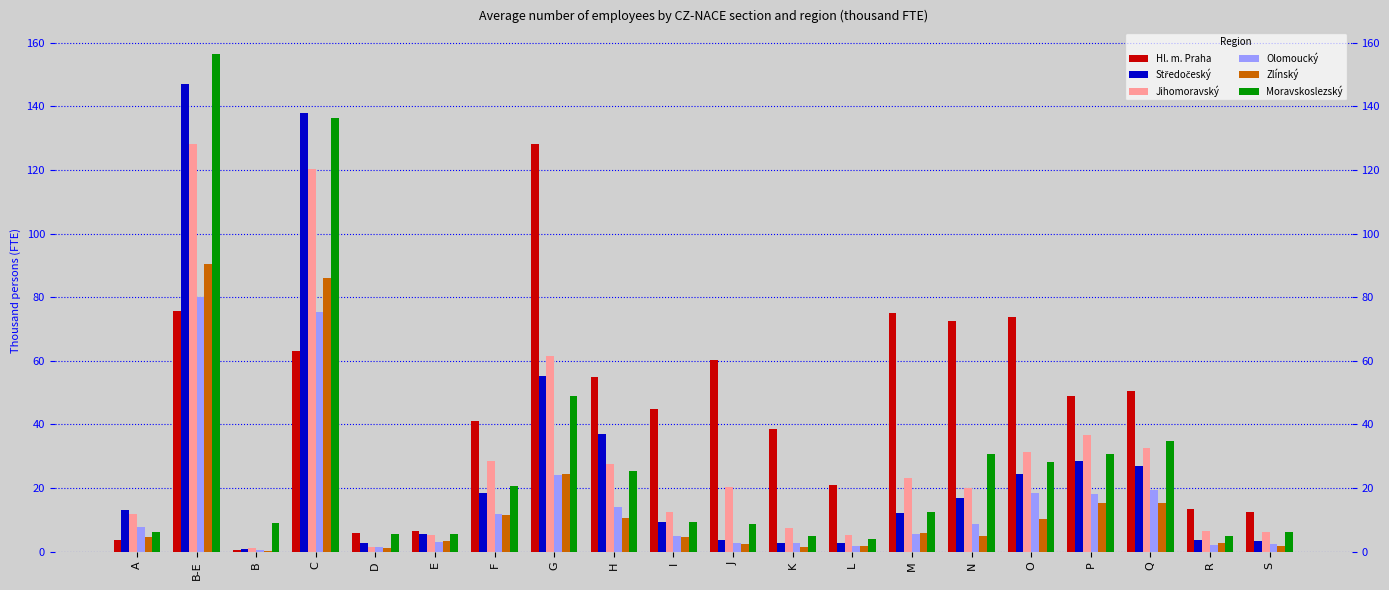

Which series has the largest range (max minus min)?

Moravskoslezský